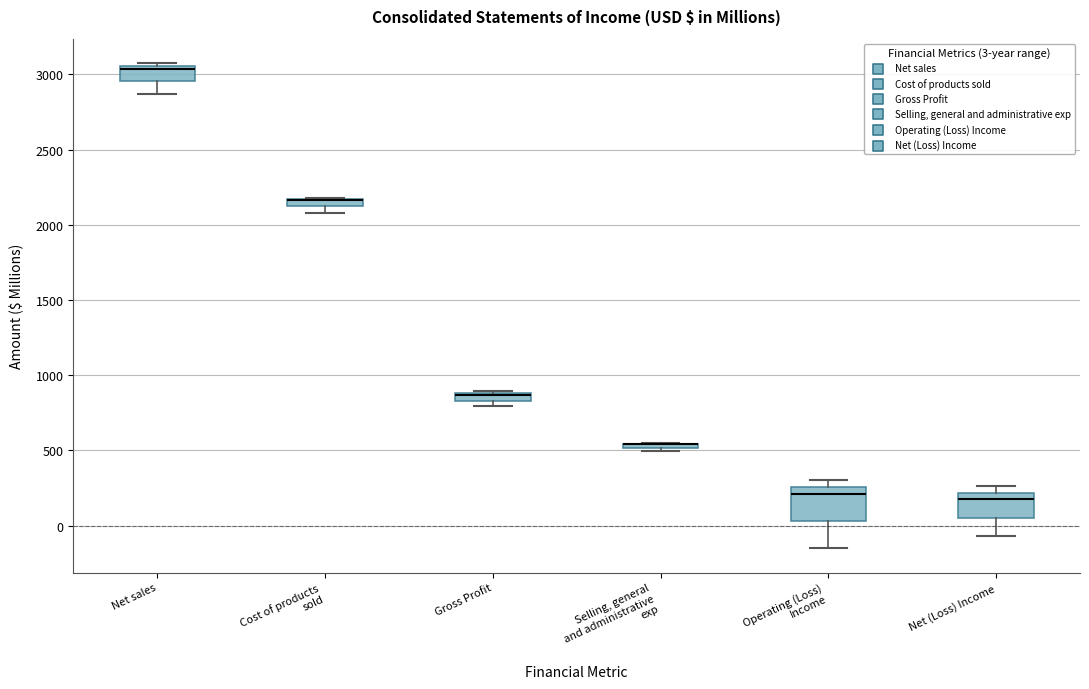

Where does the median line of the box for Operating (Loss) Income sit on the y-axis? The values are not printed on the chart, so give them approximately, as read against the axis.

200